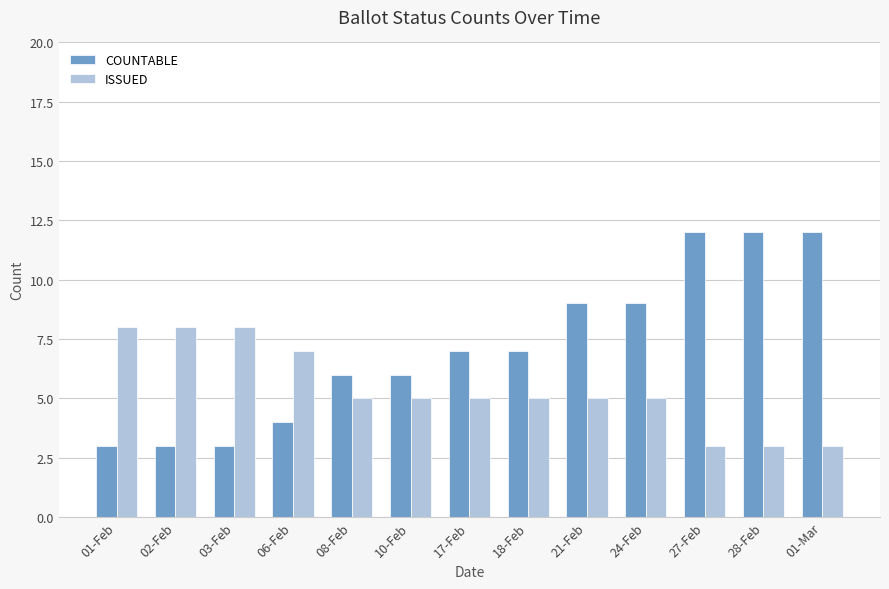

Which series changed the most between 17-Feb and 27-Feb?

COUNTABLE